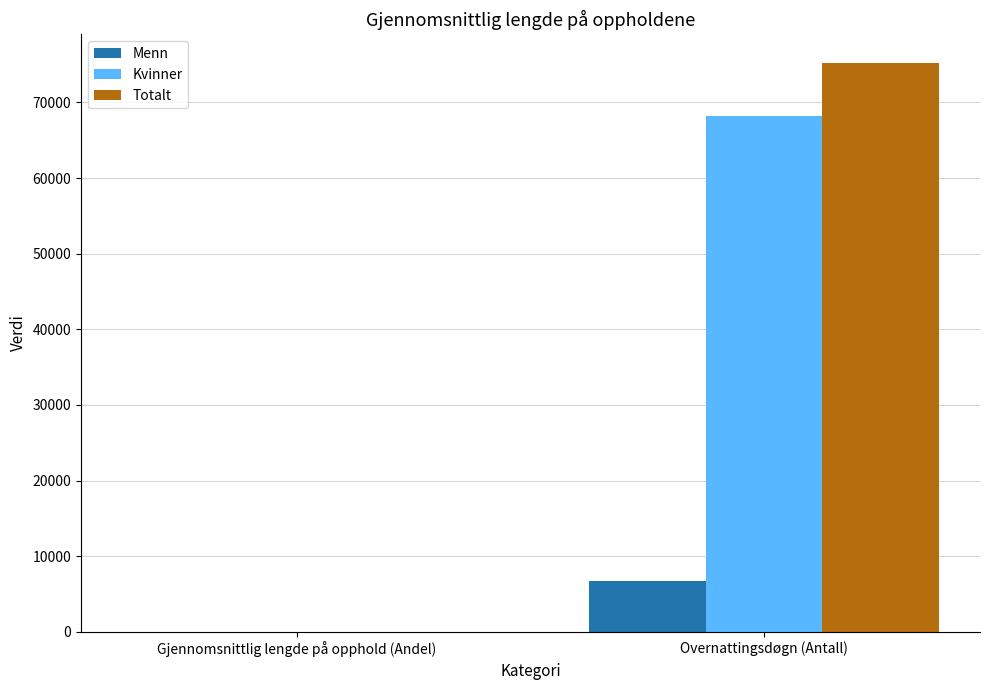

Which label corresponds to the largest value in the chart?

Overnattingsdøgn (Antall)